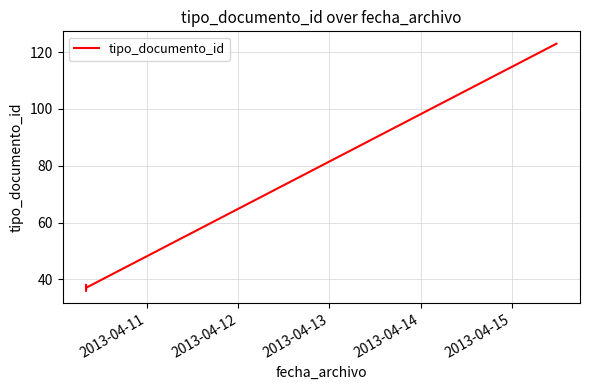

Reading left to right, what are all the values shown in this chart?

38	36	37	123